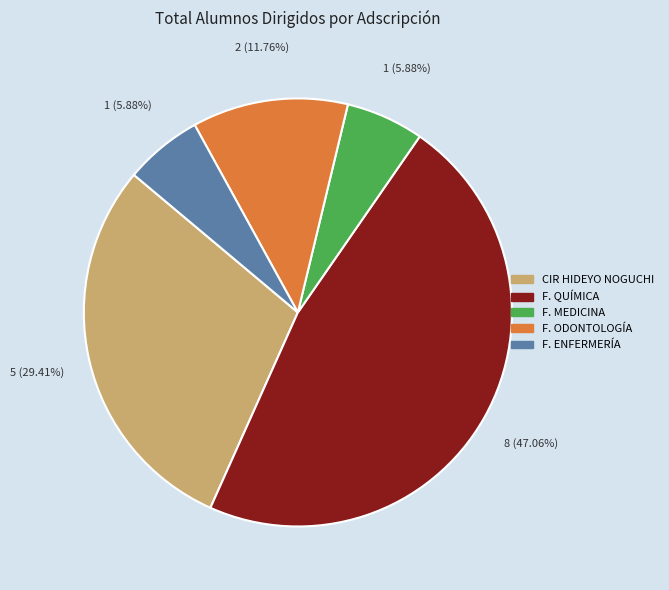

What is the largest slice in the pie chart?

F. QUÍMICA